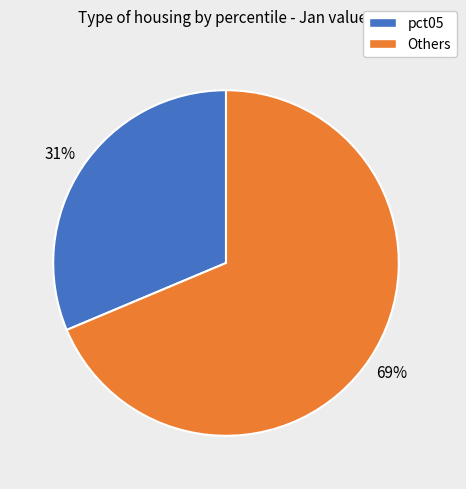

Is there a majority slice in this chart?

Yes